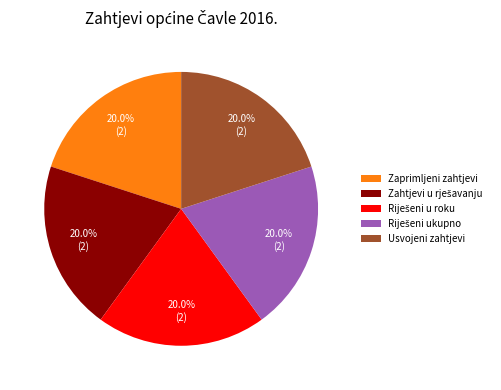

Does any single category account for the majority?

No